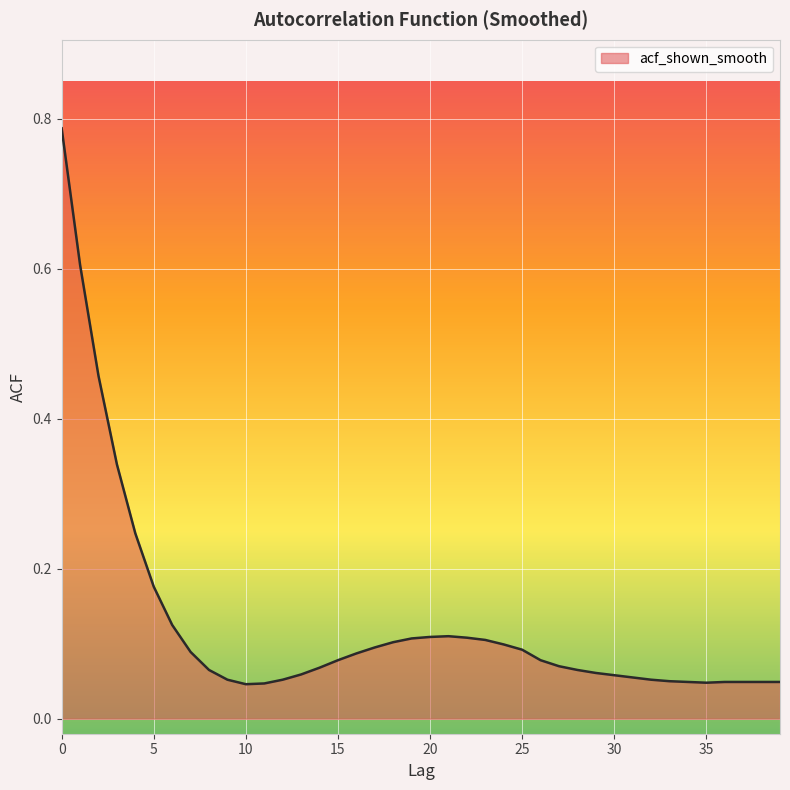

What is the difference between the maximum and minimum values?

0.7